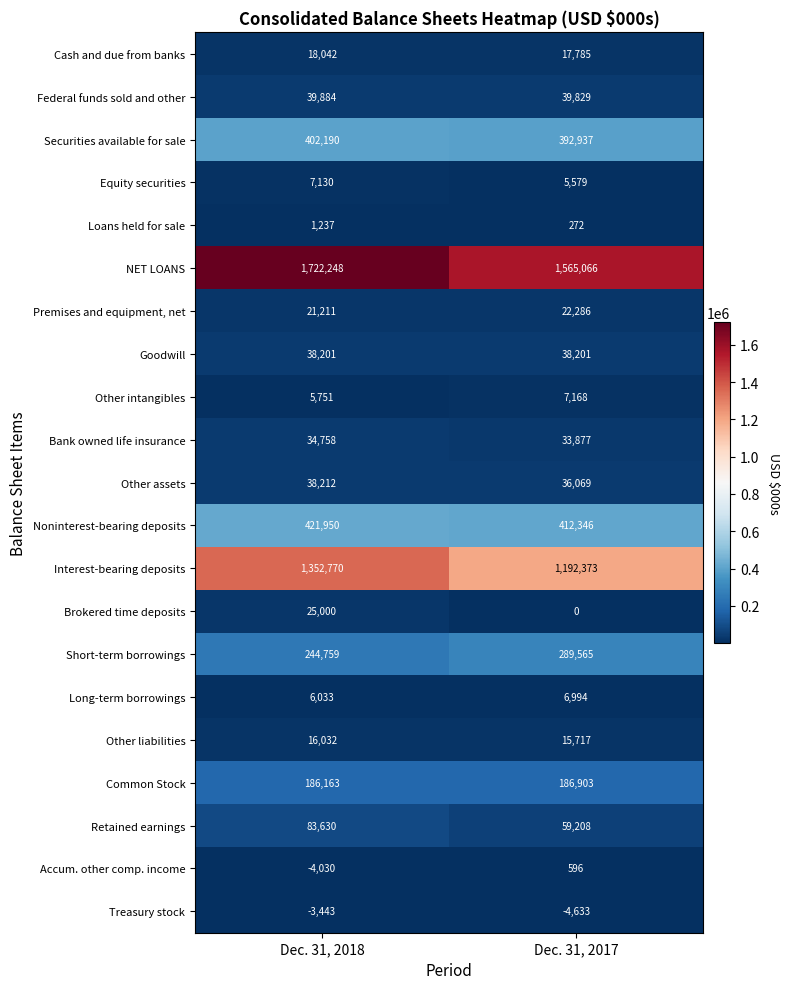

Which series has the largest total across all categories?

NET LOANS